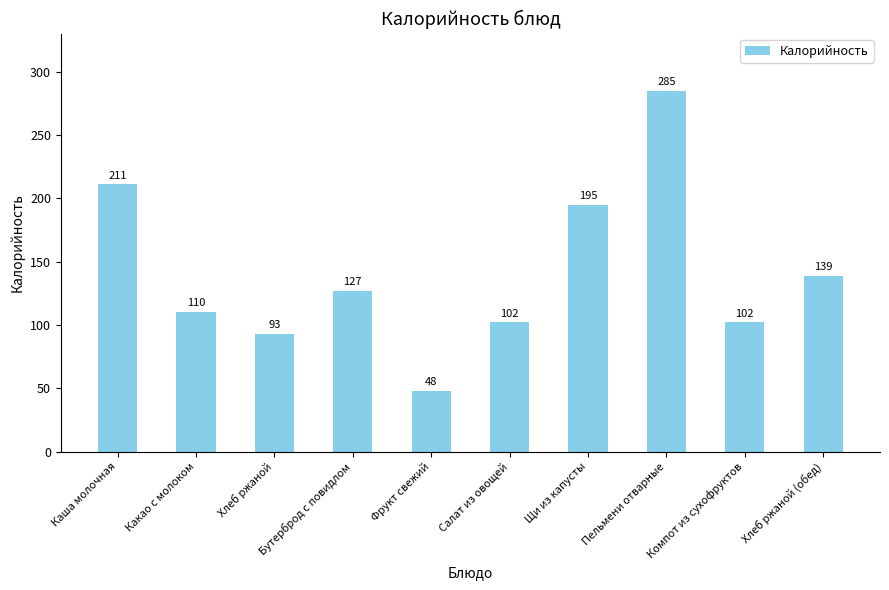

What is the average value?

141